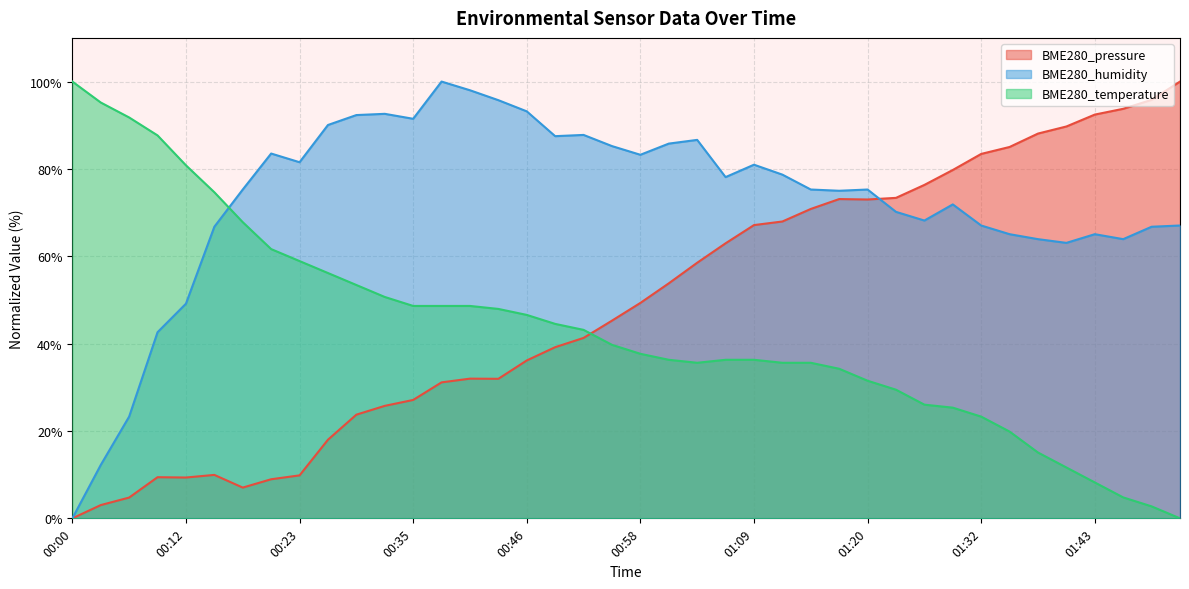

The BME280_humidity series shows 63.9 at 01:46. True or false?

True